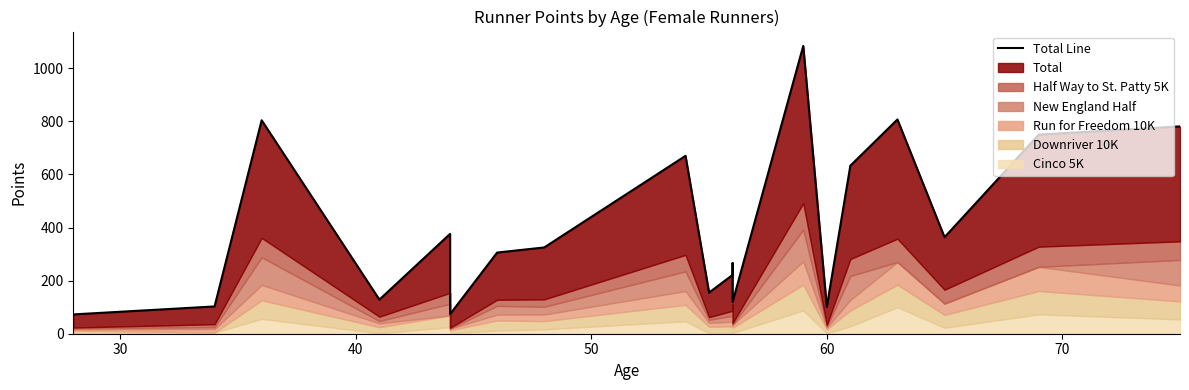

How many points are higher than both their immediate neighbors (excluding endpoints)?

6